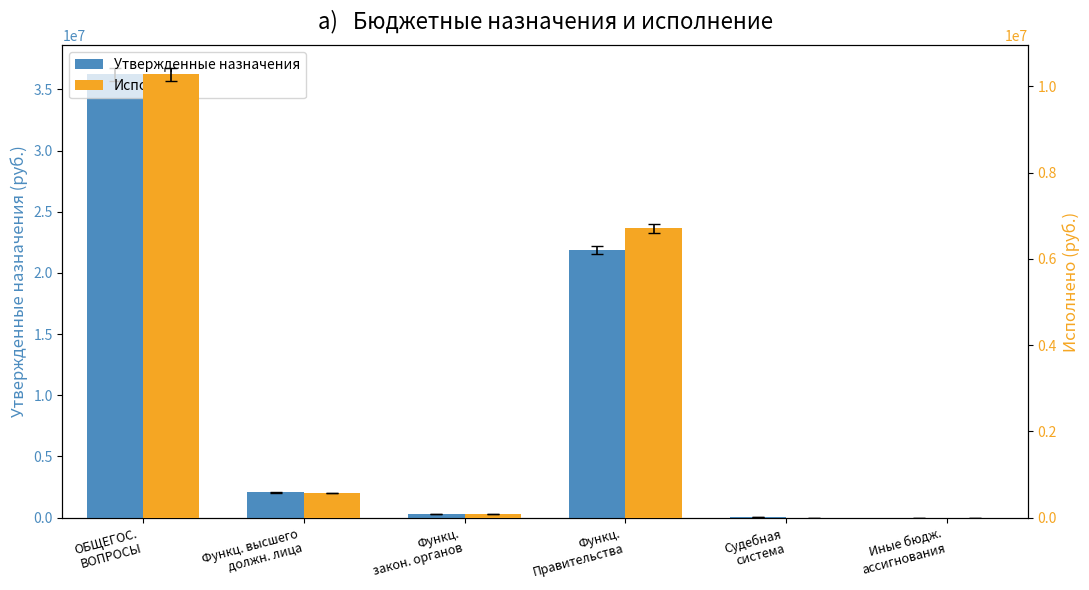

Count the number of data series in this chart.

2